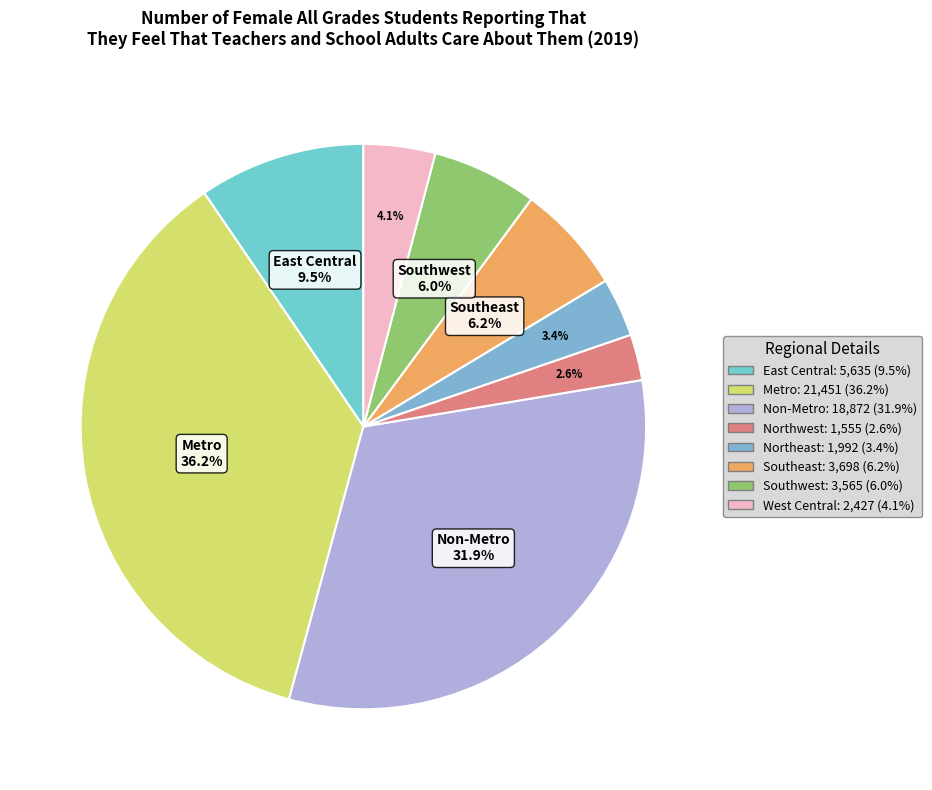

Is there a majority slice in this chart?

No